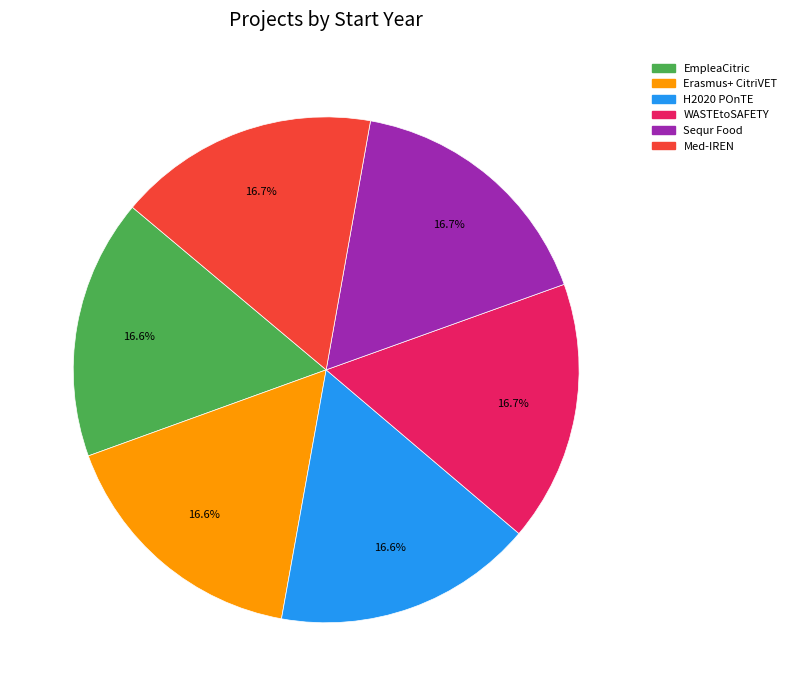

How much of the chart is everything except H2020 POnTE?

83.4%